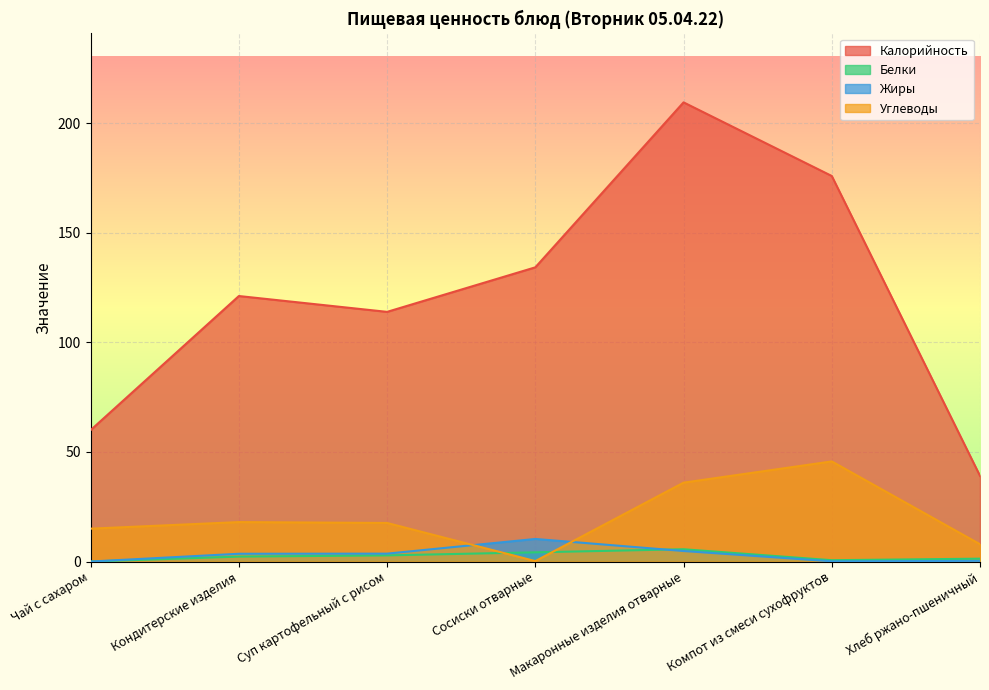

At which label is Калорийность closest to 124?

Кондитерские изделия